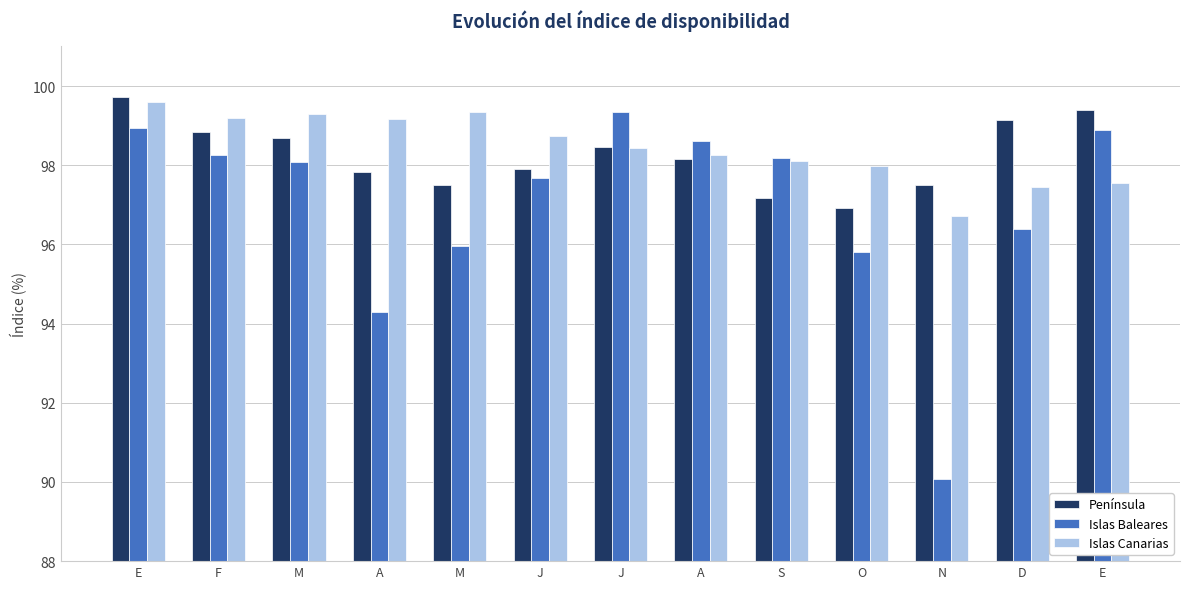

Reading left to right, extract all data points from this chart.

Península: 99.7	98.8	98.7	97.8	97.5	97.9	98.5	98.2	97.2	96.9	97.5	99.2	99.4
Islas Baleares: 98.9	98.3	98.1	94.3	96.0	97.7	99.3	98.6	98.2	95.8	90.1	96.4	98.9
Islas Canarias: 99.6	99.2	99.3	99.2	99.3	98.7	98.4	98.3	98.1	98.0	96.7	97.5	97.6